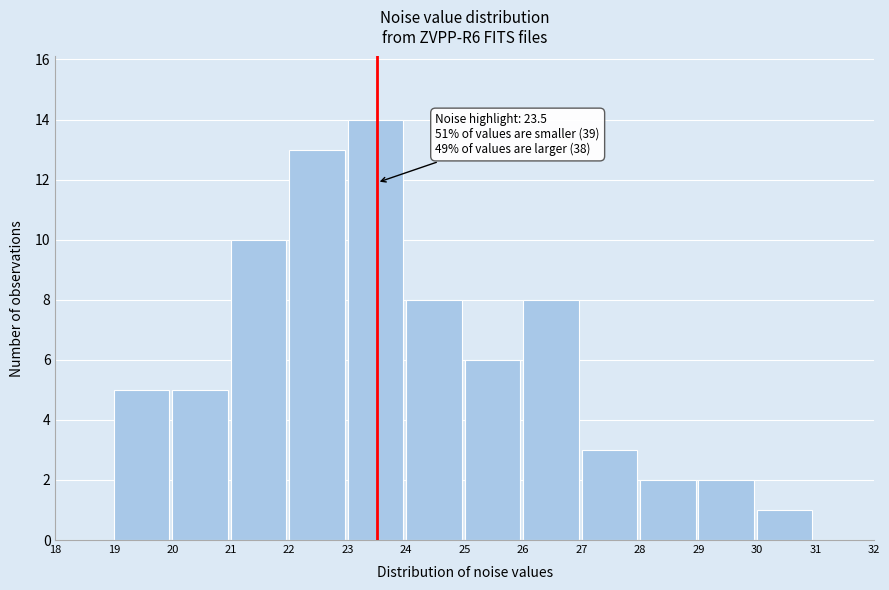

Over which range of the x-axis is the bar tallest?

23 to 24